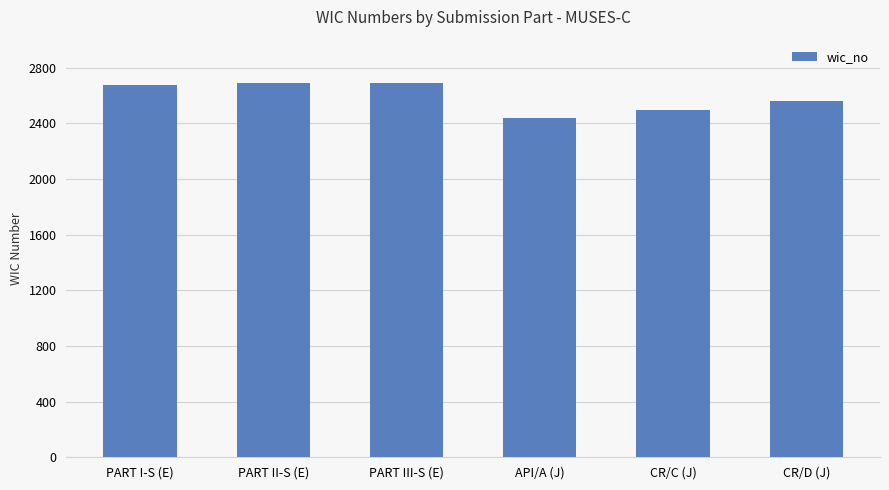

What is the value of the 2nd bar from the left?

2691